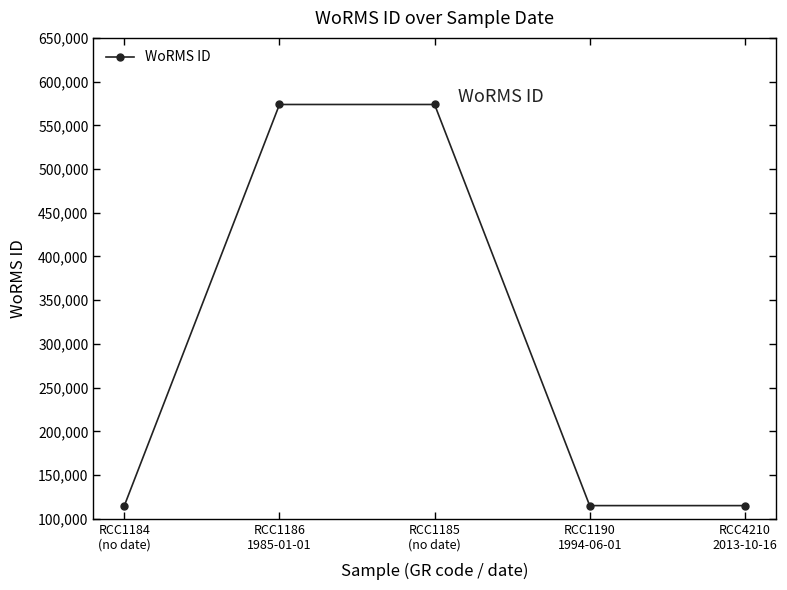

What is the sum of all values?

1492960